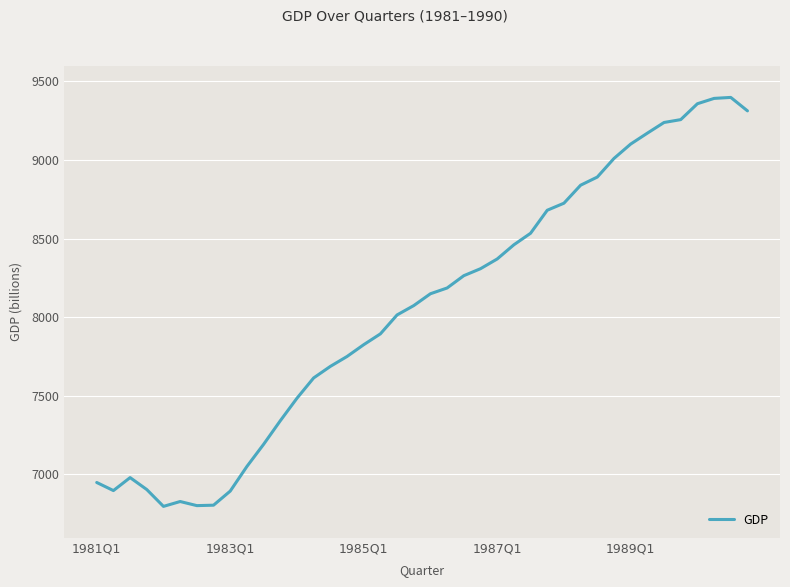

What is the maximum value shown in the chart?

9398.5